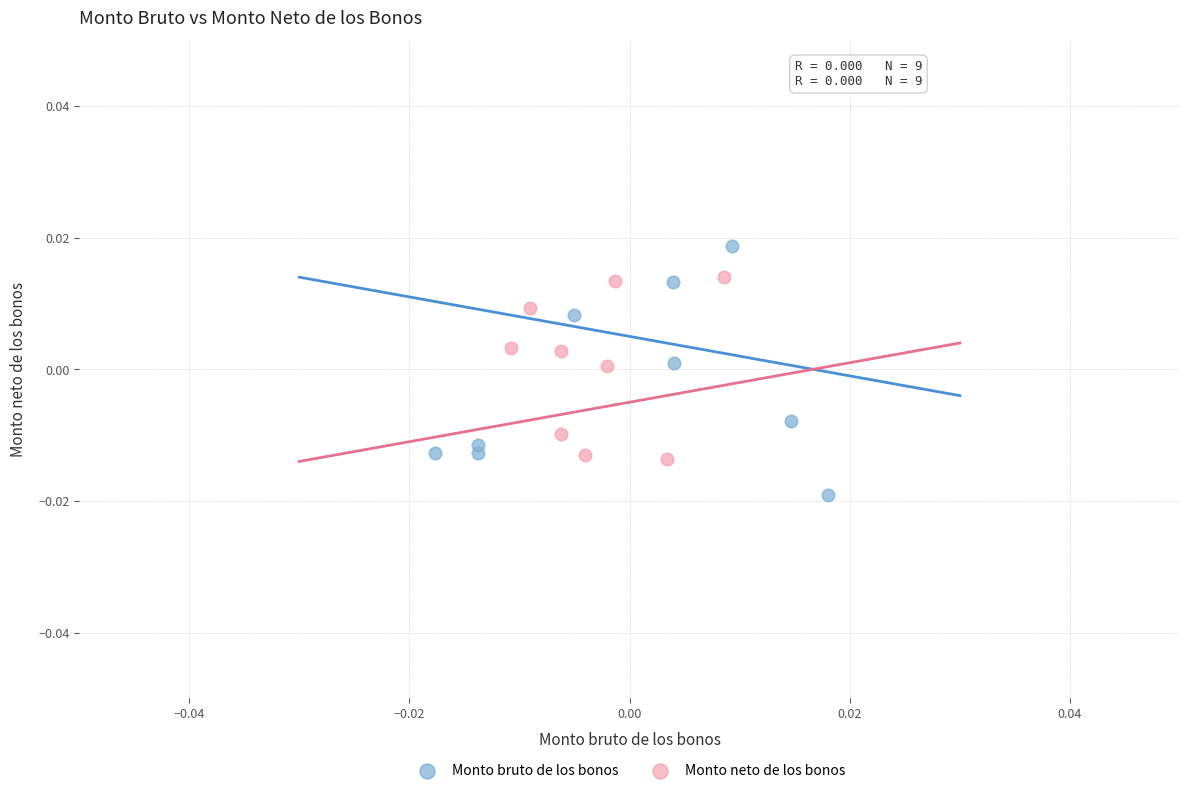

Which series has the widest spread of Y values?

Monto bruto de los bonos